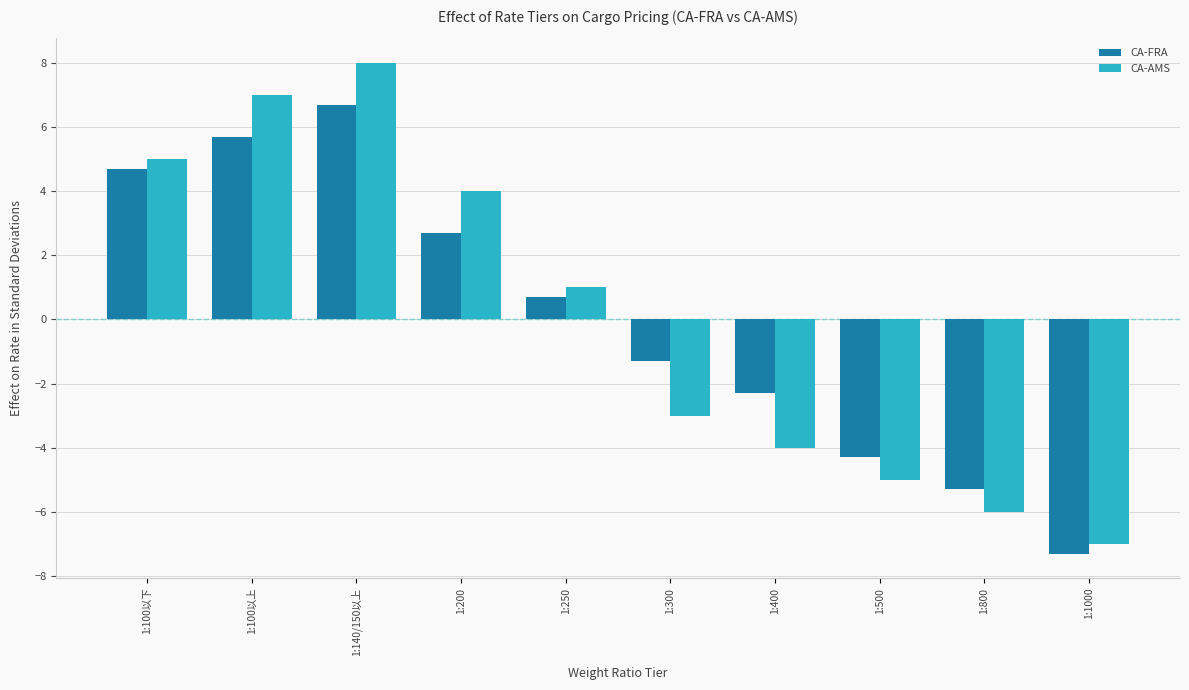

Reading right to left, what are all the values shown in this chart?

CA-FRA: -7.3	-5.3	-4.3	-2.3	-1.3	0.7	2.7	6.7	5.7	4.7
CA-AMS: -7.0	-6.0	-5.0	-4.0	-3.0	1.0	4.0	8.0	7.0	5.0